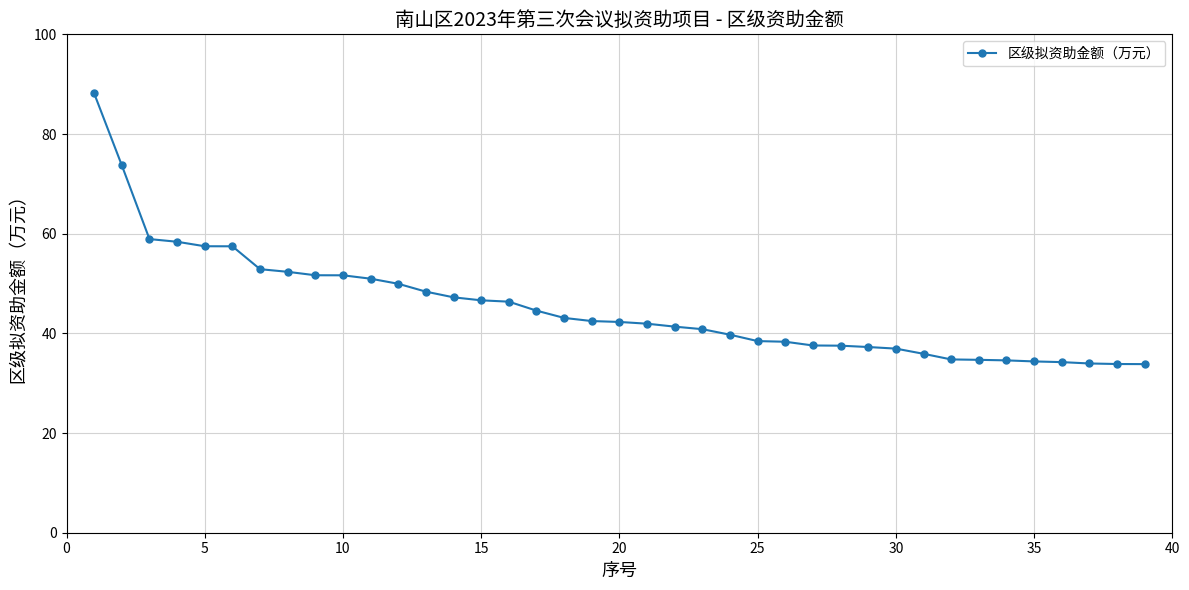

What is the average value?

45.2